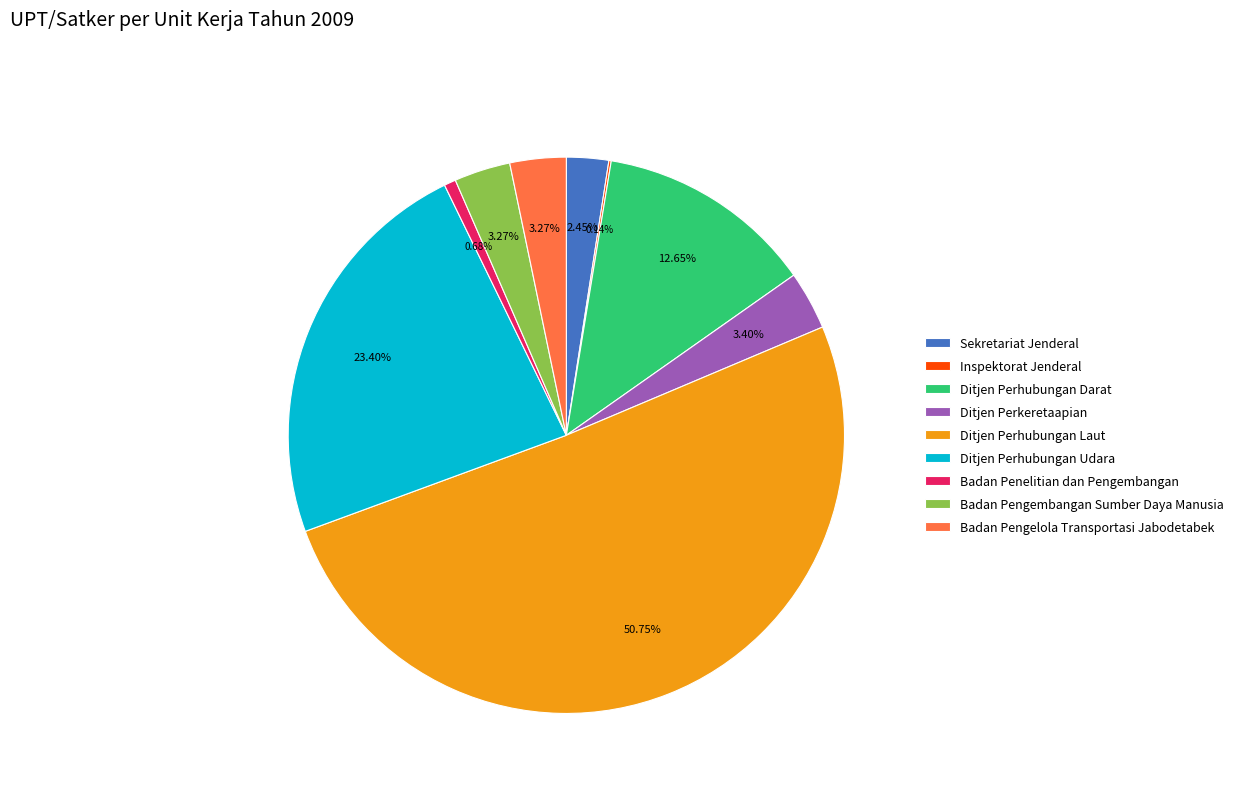

Which slice represents more than half of the pie?

Ditjen Perhubungan Laut